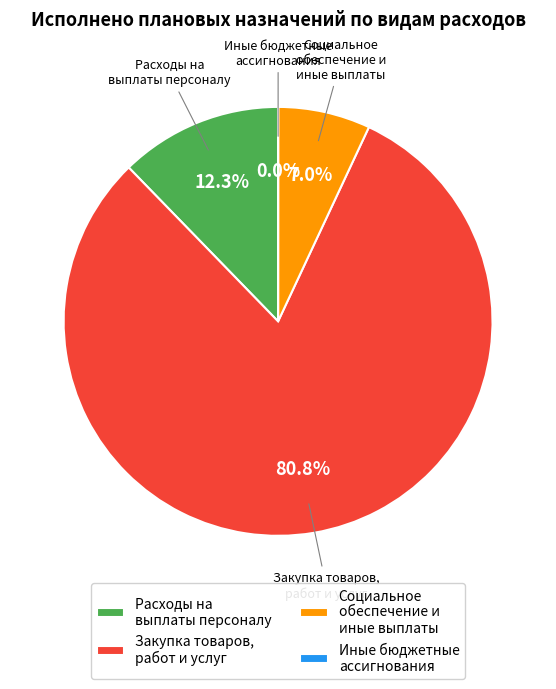

Is it true that Расходы на выплаты персоналу is 6% of the pie?

False